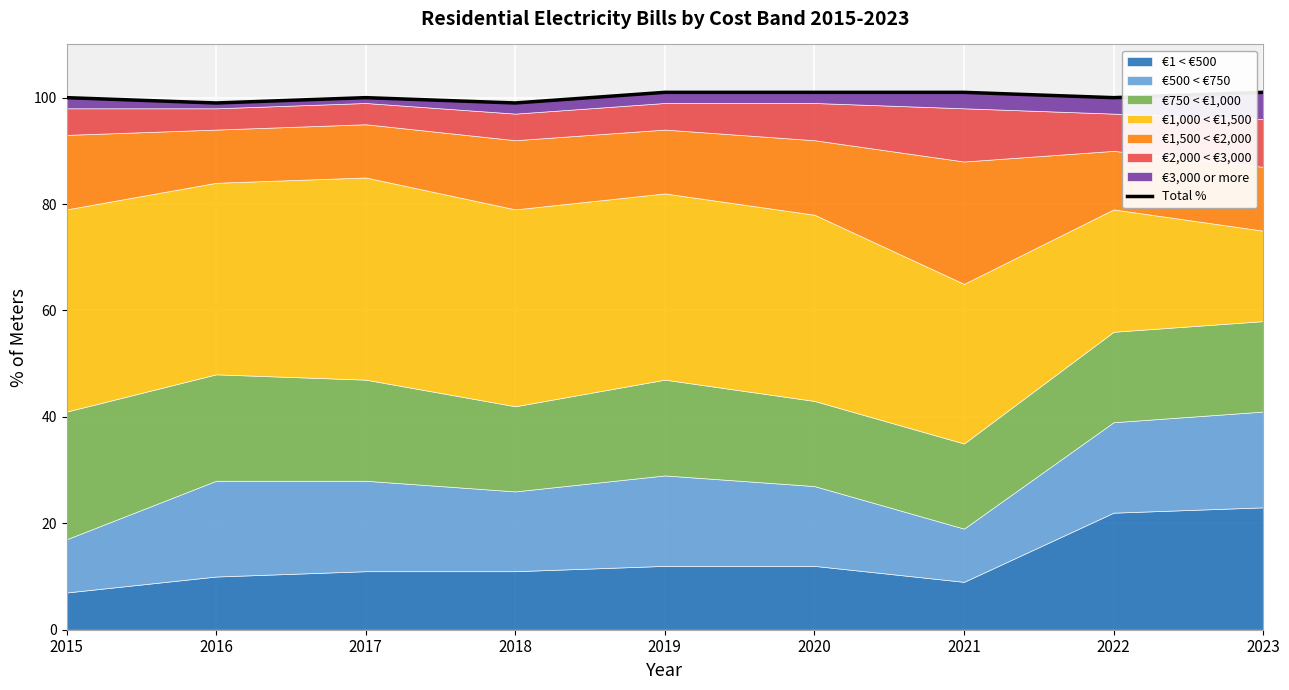

At which label is the value closest to 100?

2015